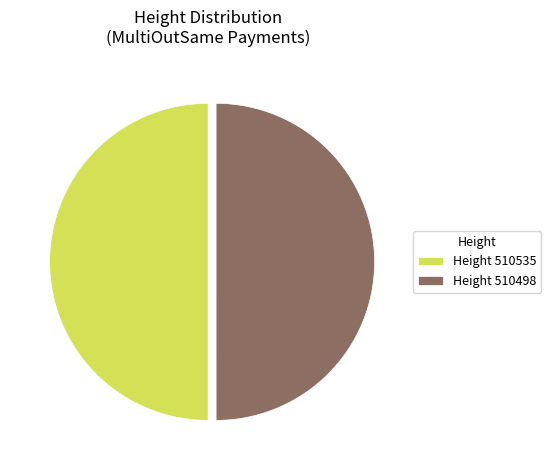

What is the ratio of the value at Height 510498 to the value at Height 510535?

1.0